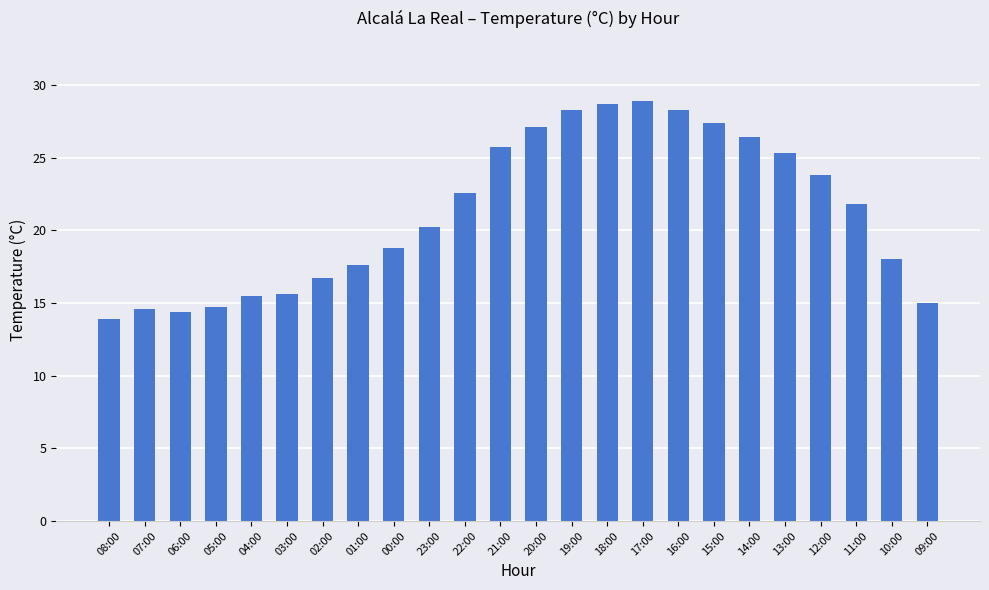

The value at 03:00 is 15.6. True or false?

True